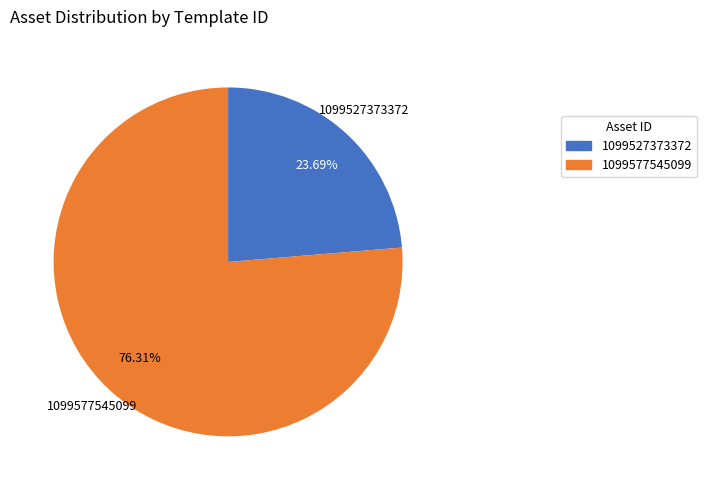

Is there a majority slice in this chart?

Yes